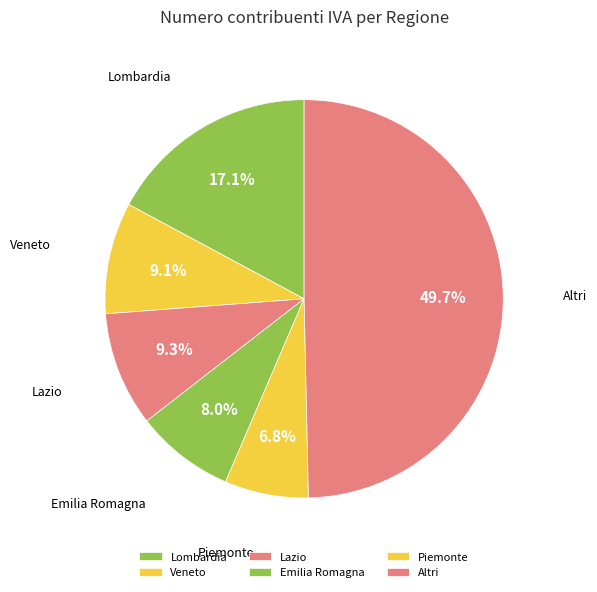

How many segments does this pie chart have?

6